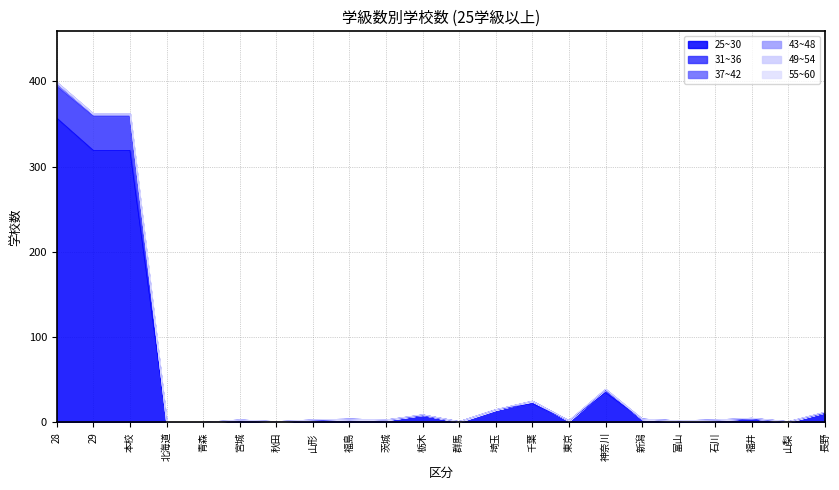

What are all the series names shown in the legend?

25~30, 31~36, 37~42, 43~48, 49~54, 55~60